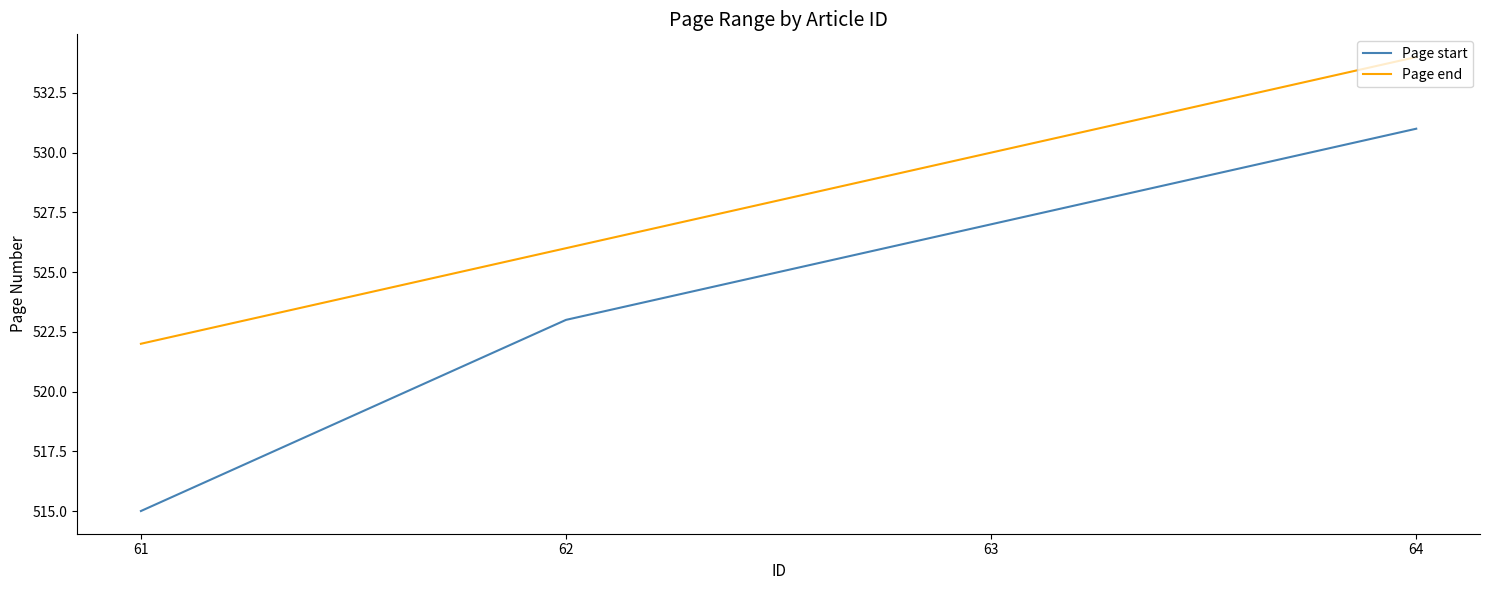

Rank the series by their maximum value, from highest to lowest.

Page end, Page start